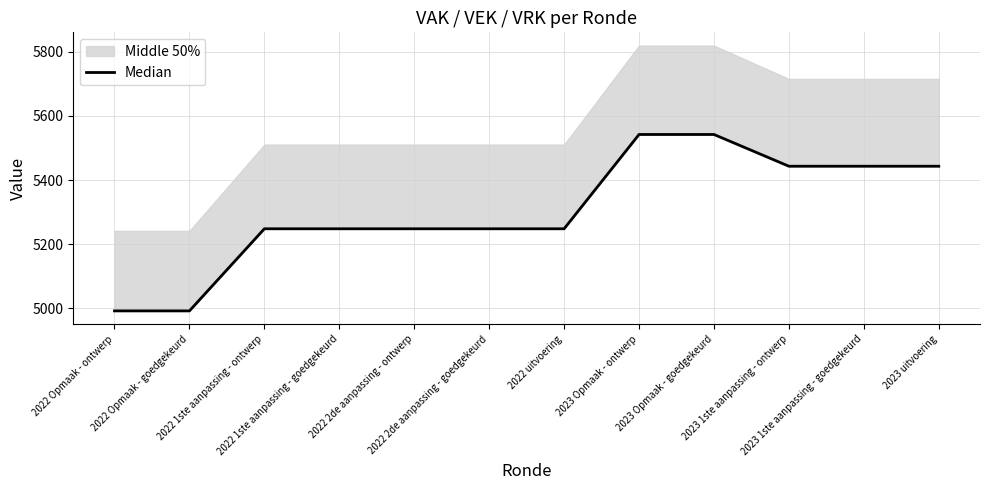

What is the greatest value displayed?

5542